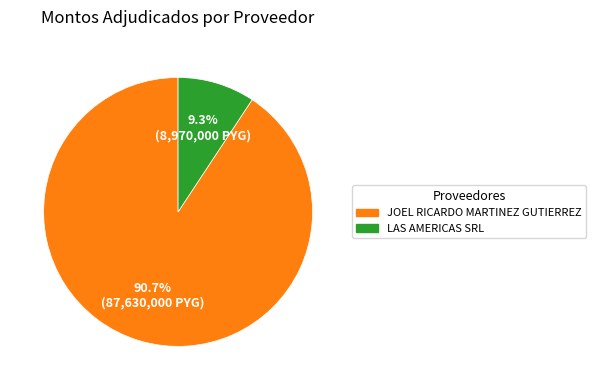

To the nearest percent, what is the difference between the largest and smallest slice percentages?

81%